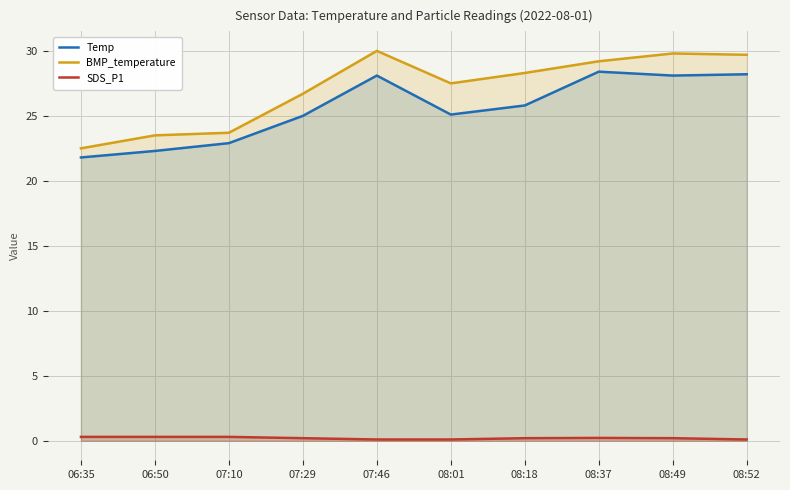

What is the label of the 2nd point from the right?

08:49